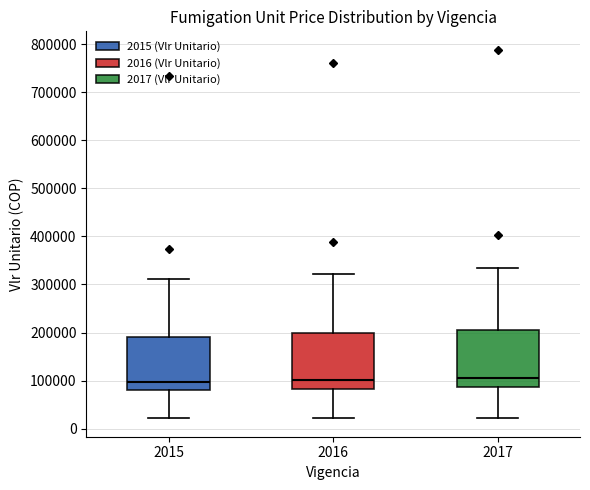

Reading left to right, transcribe this box plot: for each box, give where its median line is, the range the box spans, and where its two whiskers end, as read against the y-axis. The values are not printed on the chart, so give them approximately, as read against the axis.

2015: median 100000, box 80000 to 190000, whiskers 20000 to 310000
2016: median 100000, box 80000 to 200000, whiskers 20000 to 320000
2017: median 100000, box 90000 to 210000, whiskers 20000 to 330000